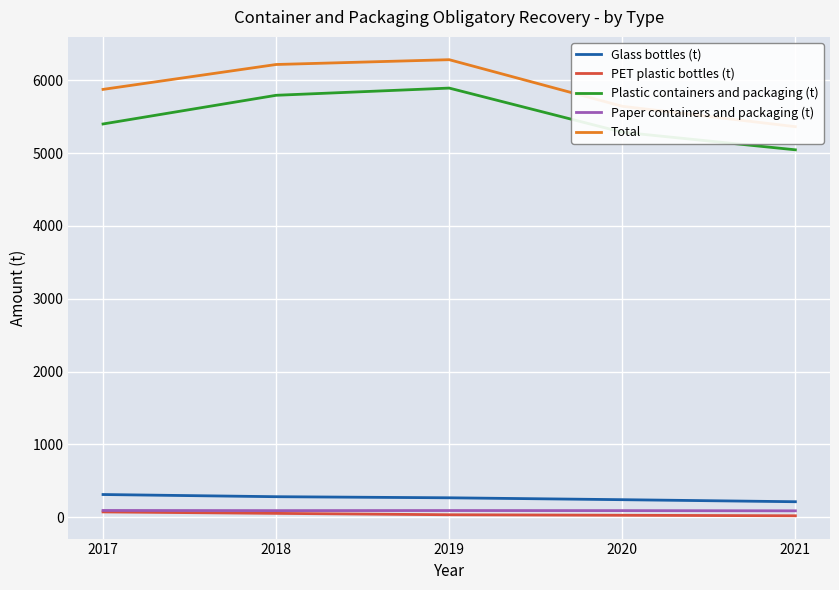

What is the sum of all Plastic containers and packaging (t) values?

27424